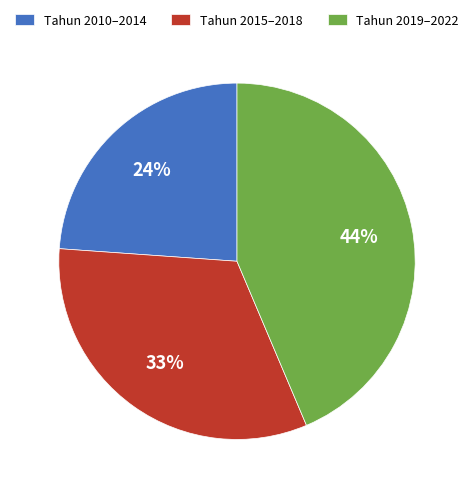

Which has a higher value, Tahun 2019–2022 or Tahun 2015–2018?

Tahun 2019–2022